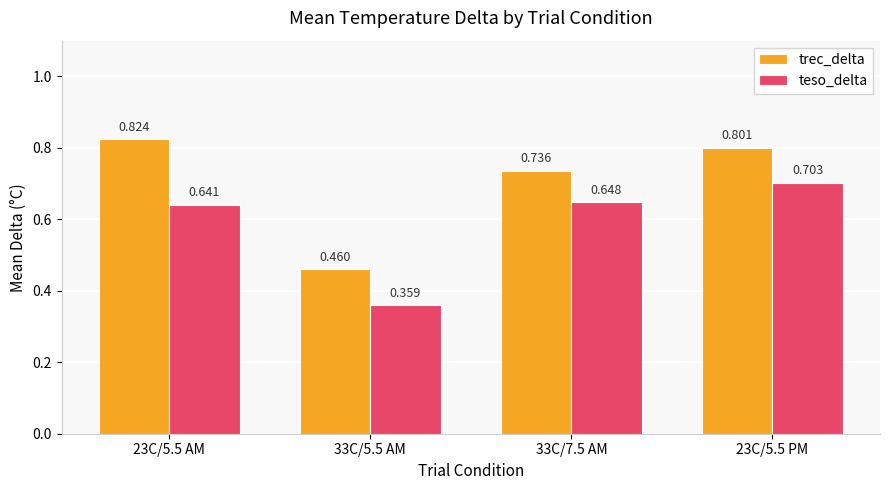

Rank the series by their maximum value, from lowest to highest.

teso_delta, trec_delta